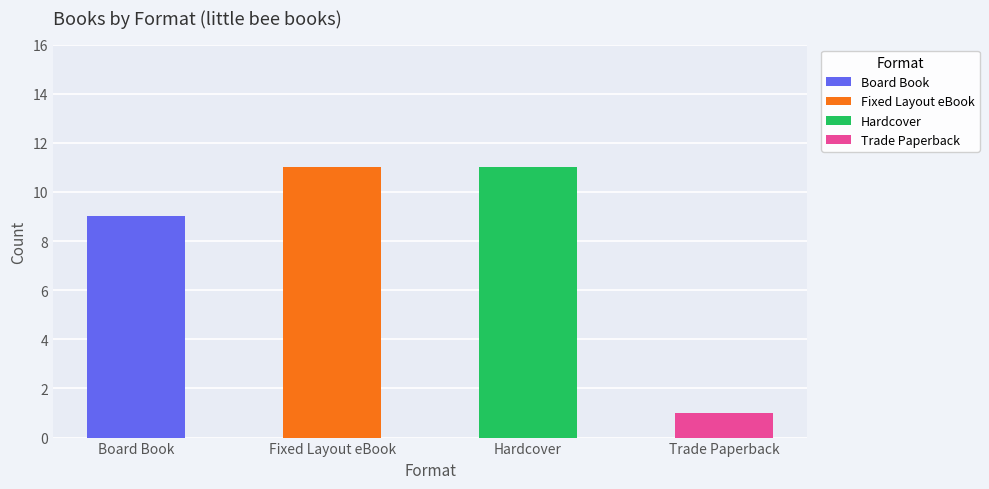

List the labels in order of value, smallest first.

Trade Paperback, Board Book, Fixed Layout eBook, Hardcover